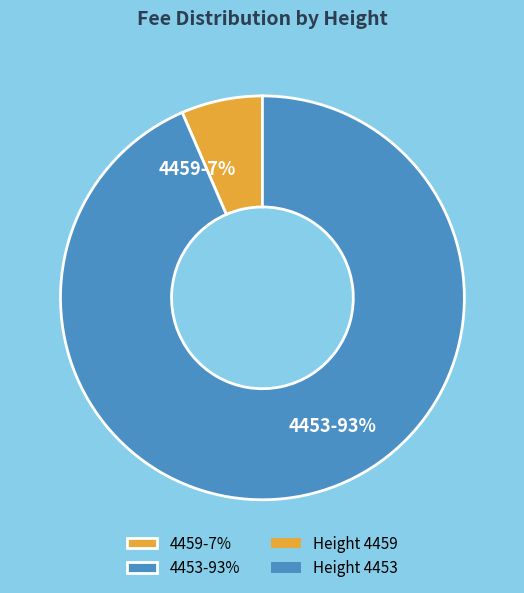

Combined, do 4459-7% and 4453-93% account for over 50%?

Yes